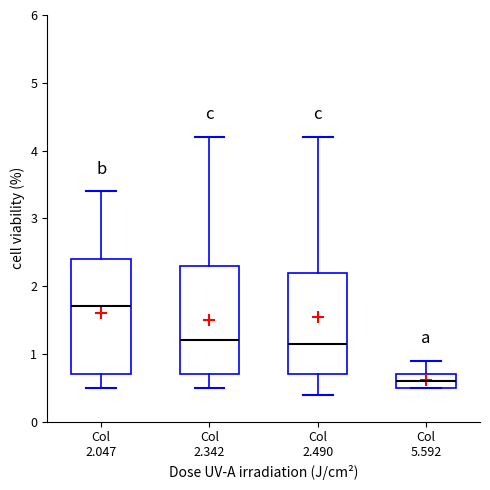

Reading left to right, read every box against the y-axis: the position of its median line, the range the box covers, and the ends of its whiskers. The values are not printed on the chart, so give them approximately, as read against the axis.

Col 2.047: median 1.7, box 0.7 to 2.4, whiskers 0.5 to 3.4
Col 2.342: median 1.2, box 0.7 to 2.3, whiskers 0.5 to 4.2
Col 2.490: median 1.2, box 0.7 to 2.2, whiskers 0.4 to 4.2
Col 5.592: median 0.6, box 0.5 to 0.7, whiskers 0.5 to 0.9